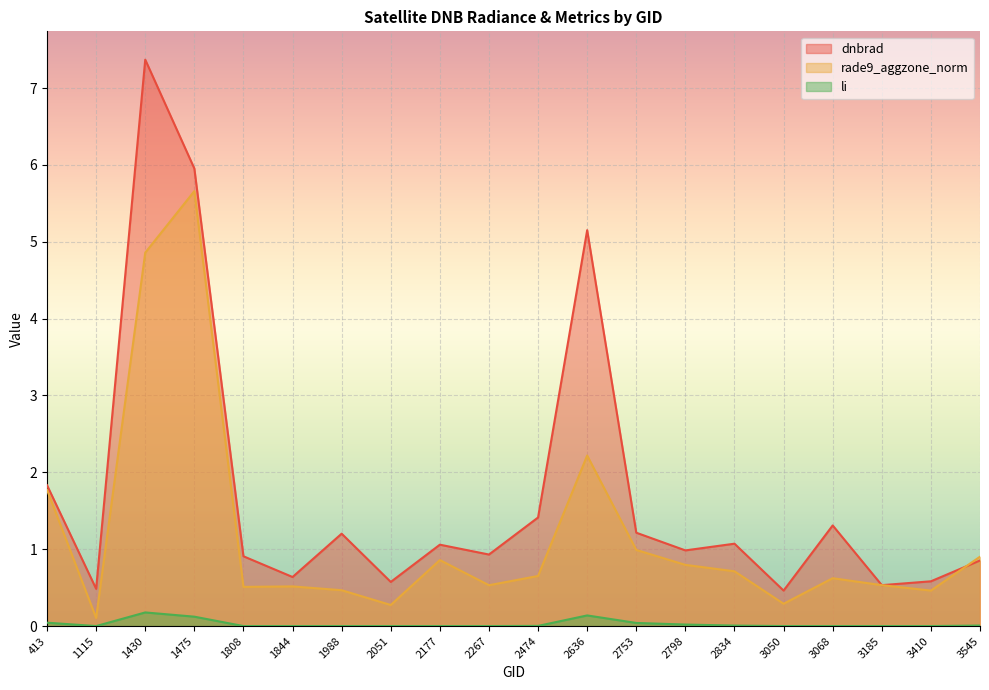

What is the value of the rade9_aggzone_norm point at the 12th from the left?

2.2